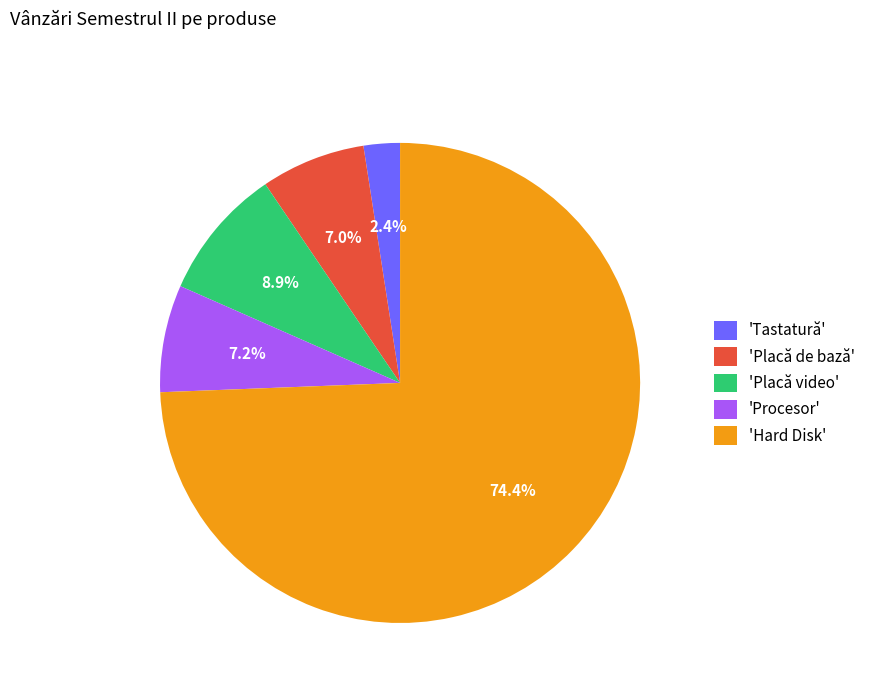

What portion of the pie excludes 'Tastatură'?

97.6%